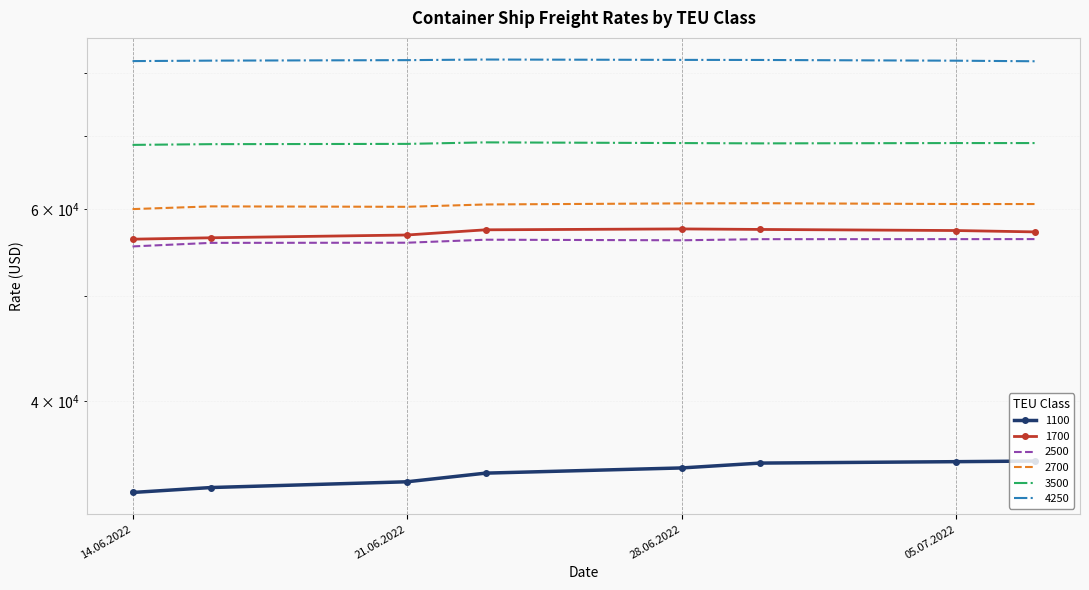

Reading left to right, transcribe all the data shown in this chart.

1100: 32992	33338	33746	34367	34746	35104	35209	35255
1700: 56313	56479	56813	57438	57546	57483	57350	57186
2500: 55459	55877	55895	56250	56182	56314	56318	56323
2700: 60005	60350	60295	60595	60732	60755	60650	60650
3500: 68715	68820	68860	69080	68980	68935	68980	68980
4250: 82010	82090	82175	82280	82220	82205	82080	81980